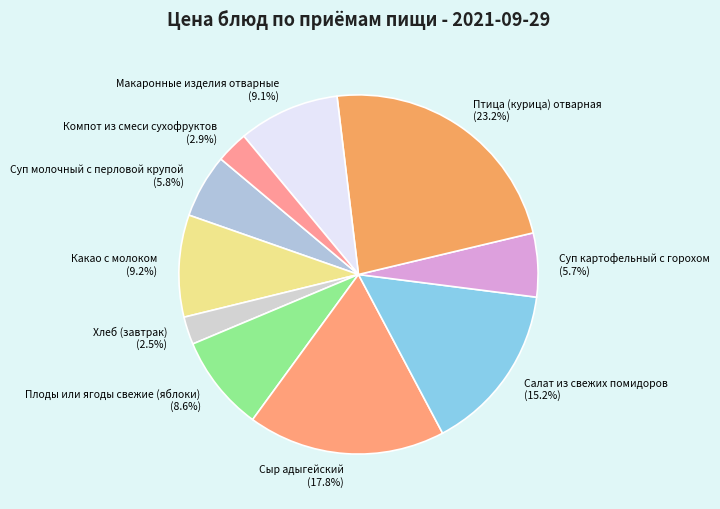

To the nearest percent, what is the combined percentage of Суп молочный с перловой крупой and Хлеб (завтрак)?

8%